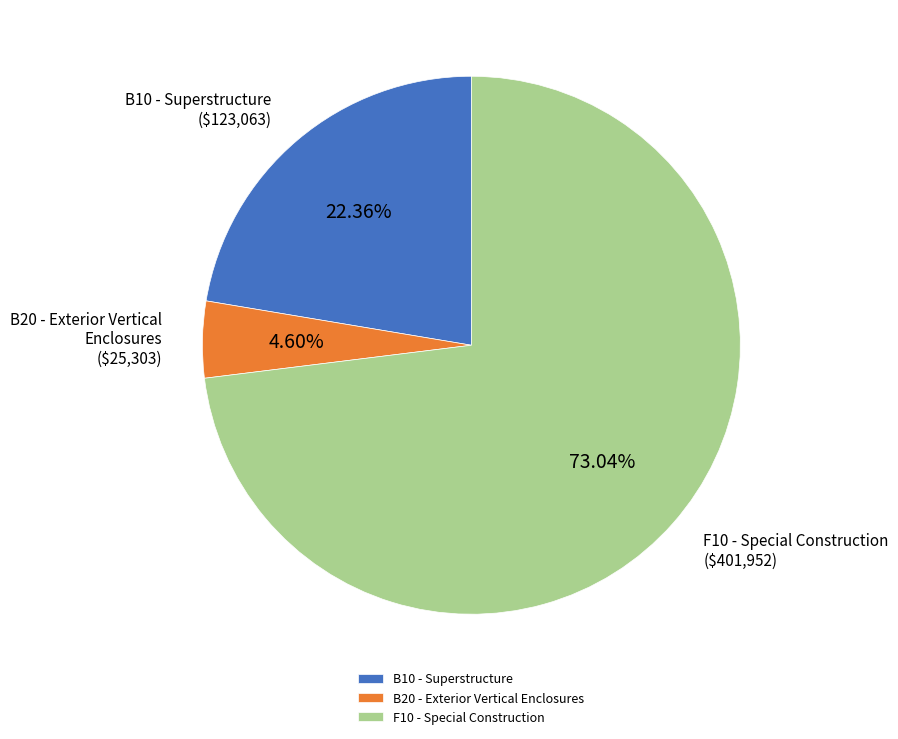

Which slice is the smallest?

B20 - Exterior Vertical Enclosures